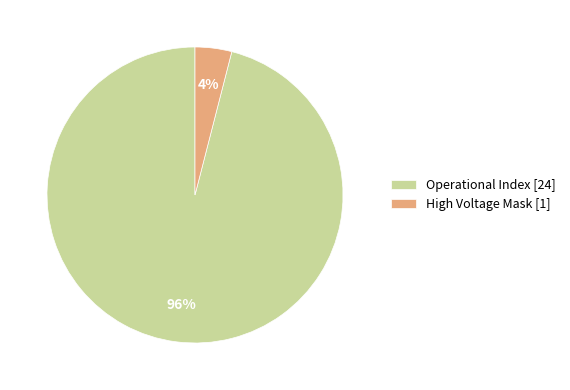

What is the largest slice in the pie chart?

Operational Index [24]